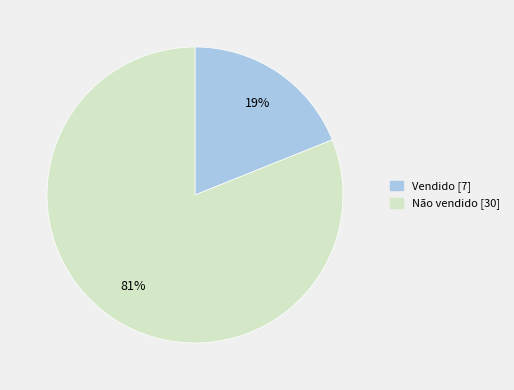

The Vendido slice represents 19% of the pie. True or false?

True